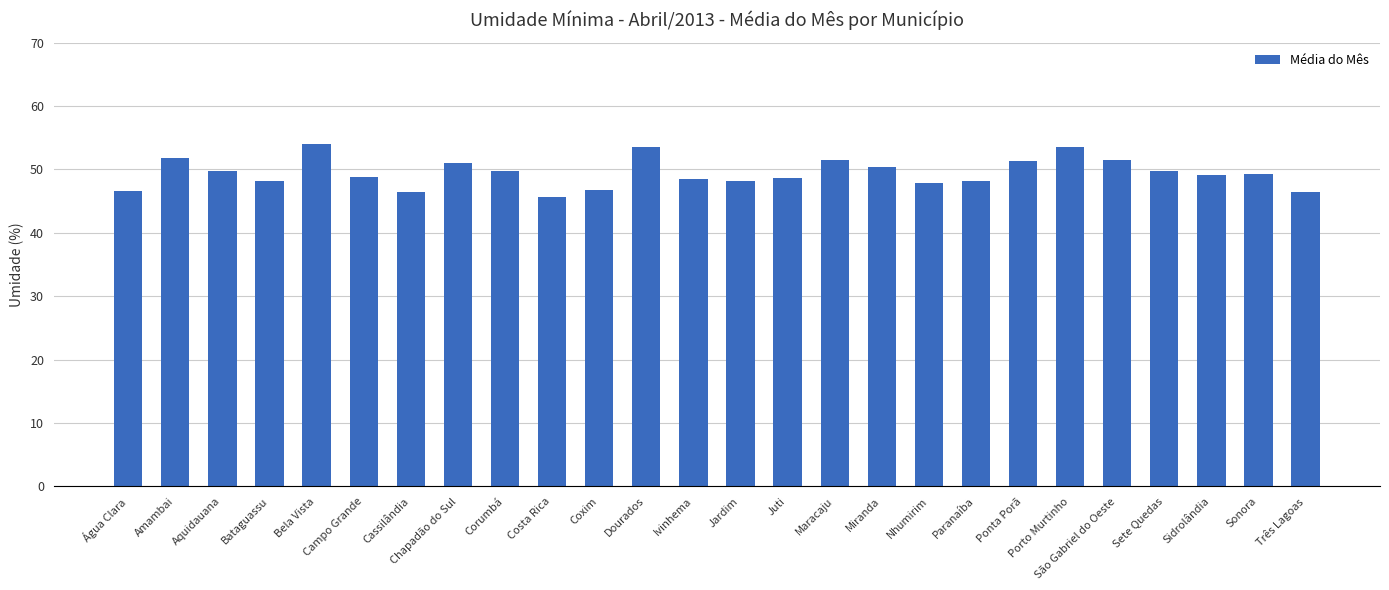

Where does the data first go above 49?

Amambai